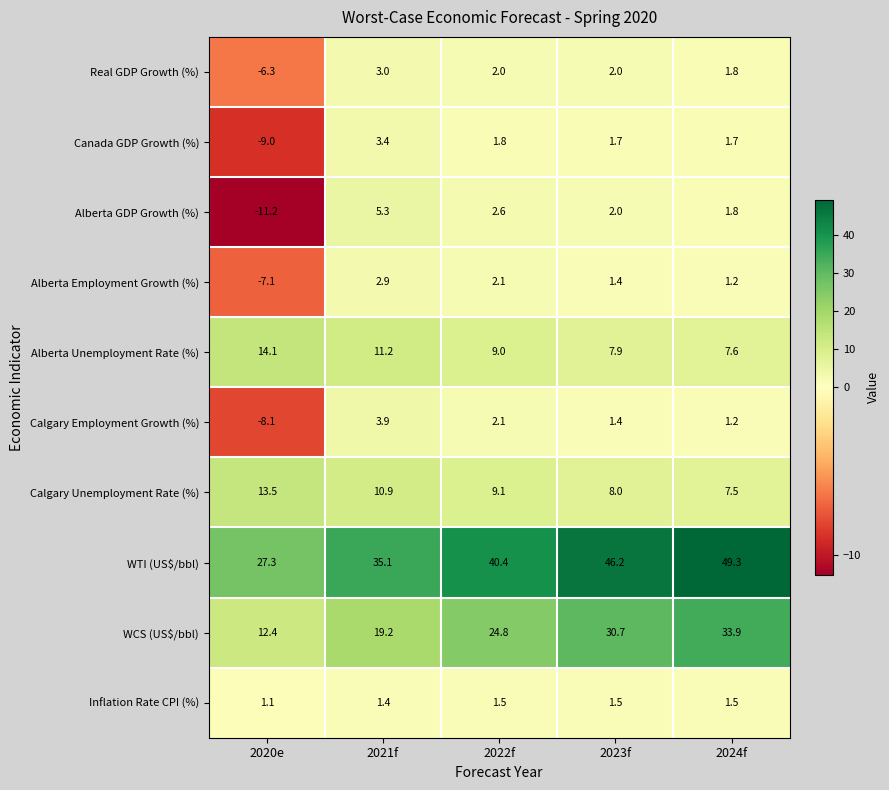

How many values in the Alberta Employment Growth (%) series exceed 1?

4